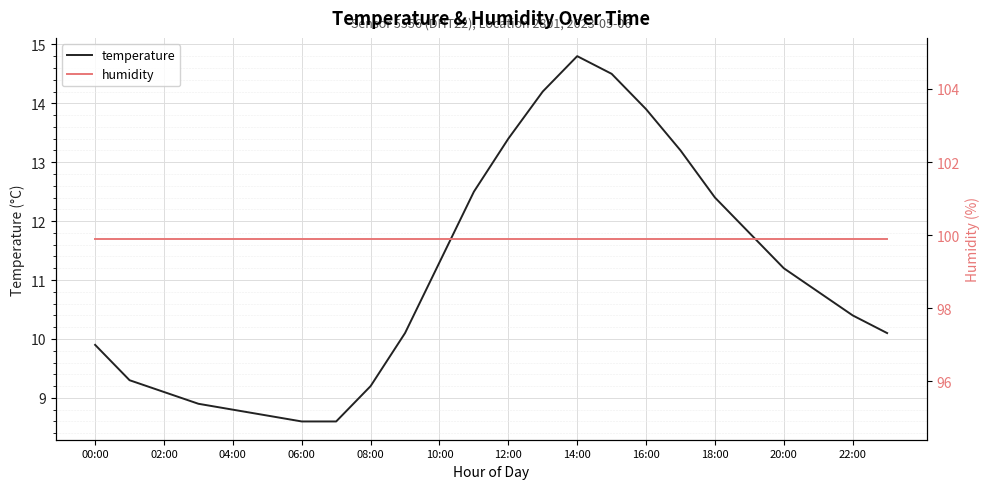

What are all the series names shown in the legend?

temperature, humidity